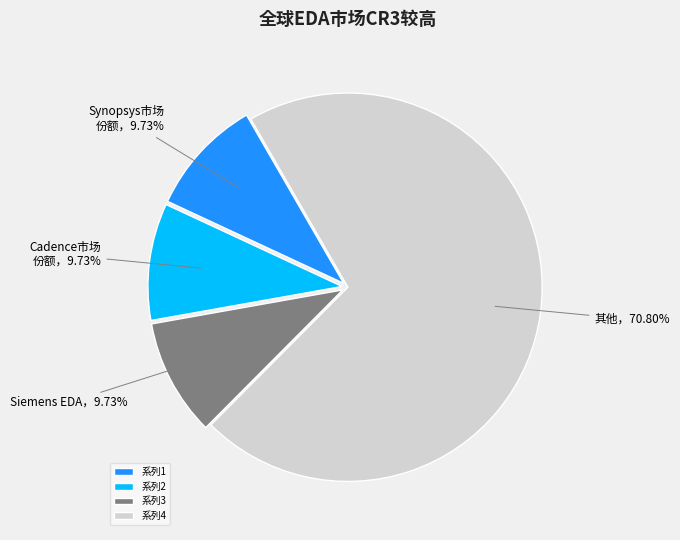

Count the number of slices in the pie.

4